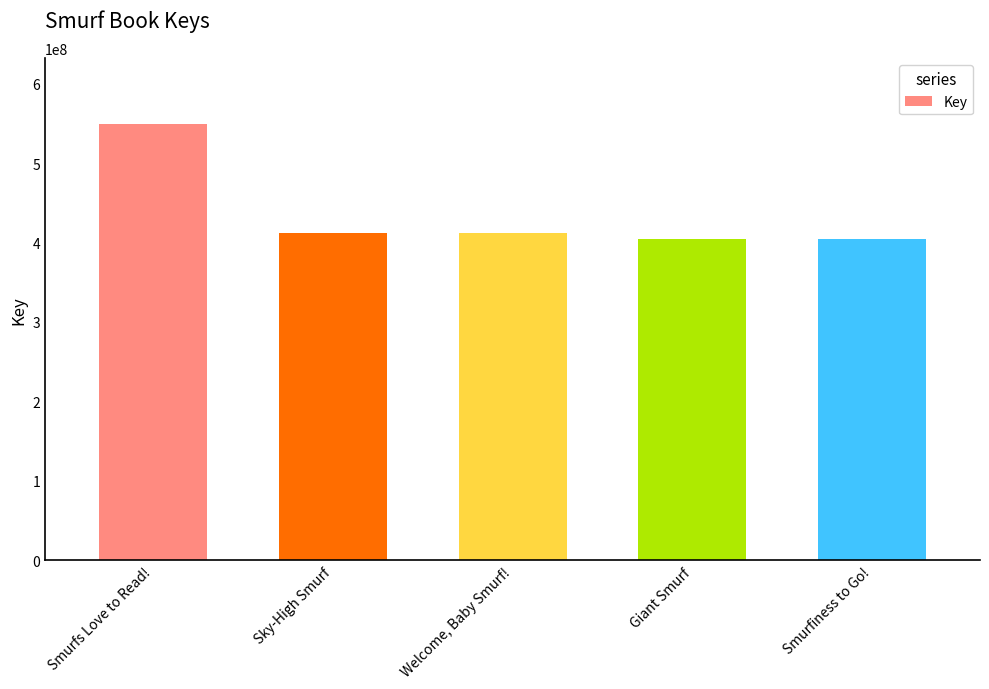

What is the ratio of the value at Giant Smurf to the value at Welcome, Baby Smurf!?

1.0